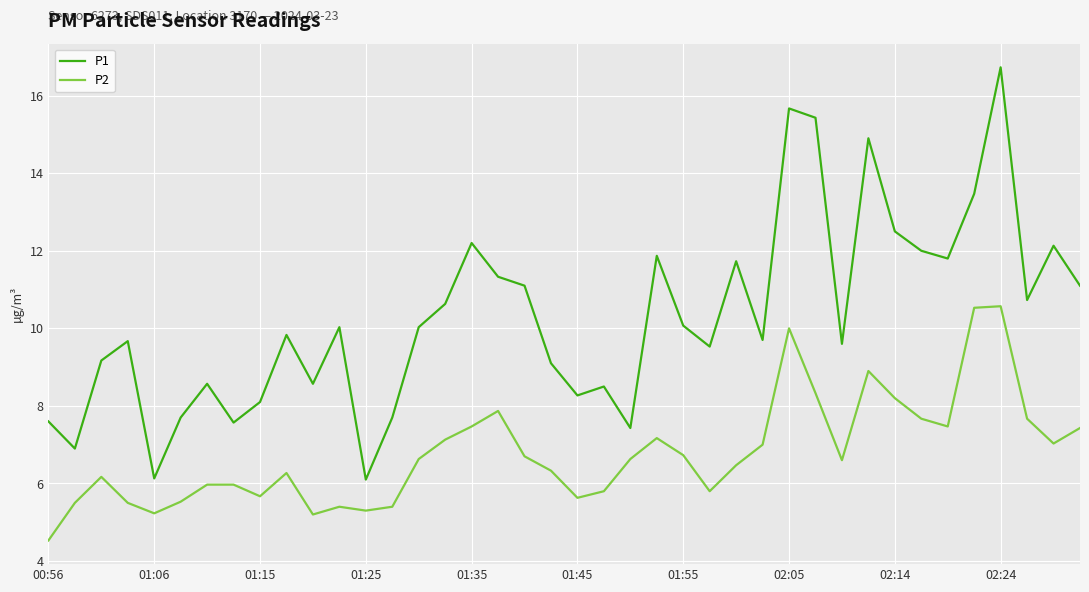

List the series in order of their peak value, lowest first.

P2, P1